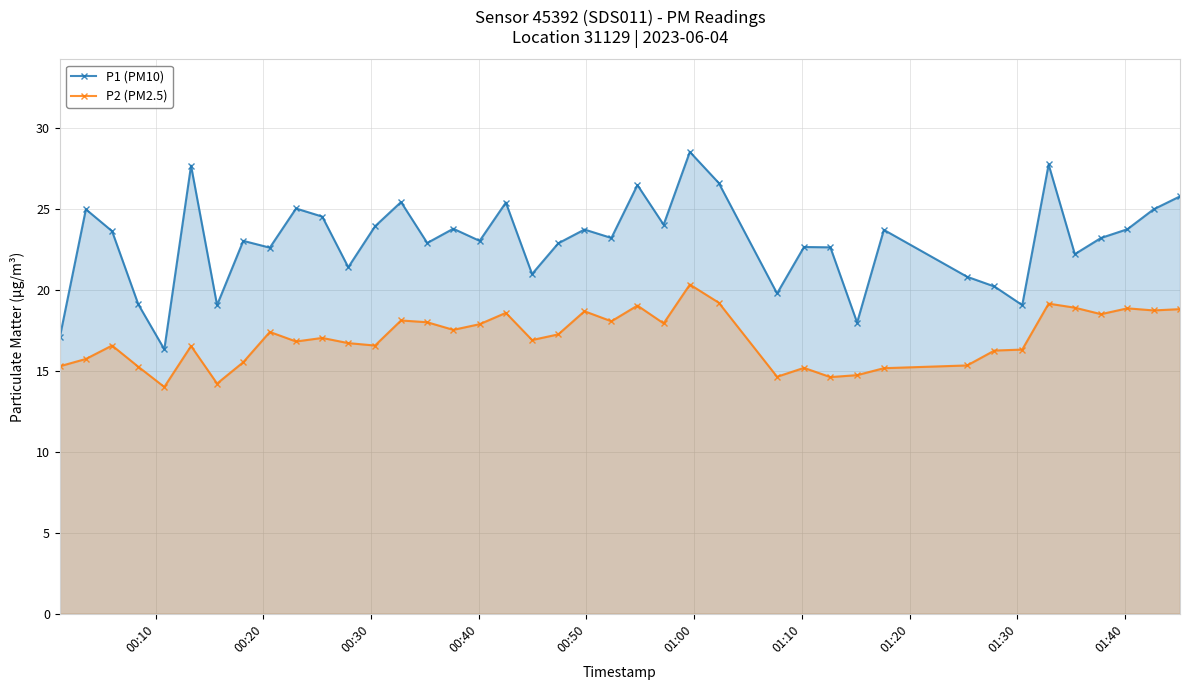

Reading right to left, transcribe all the data shown in this chart.

P1 (PM10): 25.8	25.0	23.8	23.2	22.2	27.8	19.1	20.2	20.8	23.7	18.0	22.6	22.7	19.8	26.6	28.6	24.1	26.5	23.2	23.8	22.9	21.0	25.4	23.1	23.8	22.9	25.4	23.9	21.4	24.6	25.1	22.6	23.1	19.1	27.7	16.4	19.1	23.6	25.0	17.1
P2 (PM2.5): 18.8	18.8	18.9	18.5	18.9	19.2	16.3	16.3	15.3	15.2	14.8	14.6	15.2	14.7	19.2	20.4	17.9	19.1	18.1	18.7	17.3	16.9	18.6	17.9	17.6	18.0	18.1	16.6	16.7	17.1	16.8	17.4	15.6	14.2	16.6	14.0	15.3	16.6	15.8	15.3